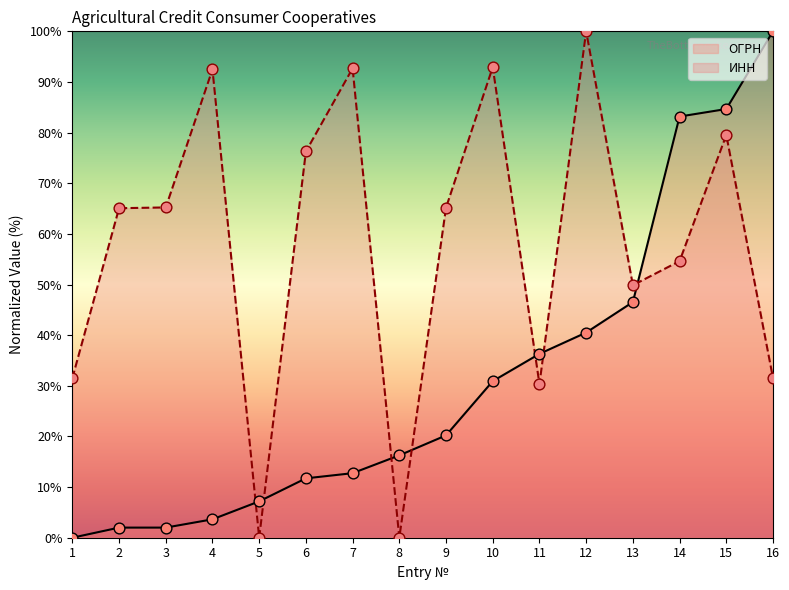

Is the value of ОГРН at 5 greater than the value of ИНН at 15?

No